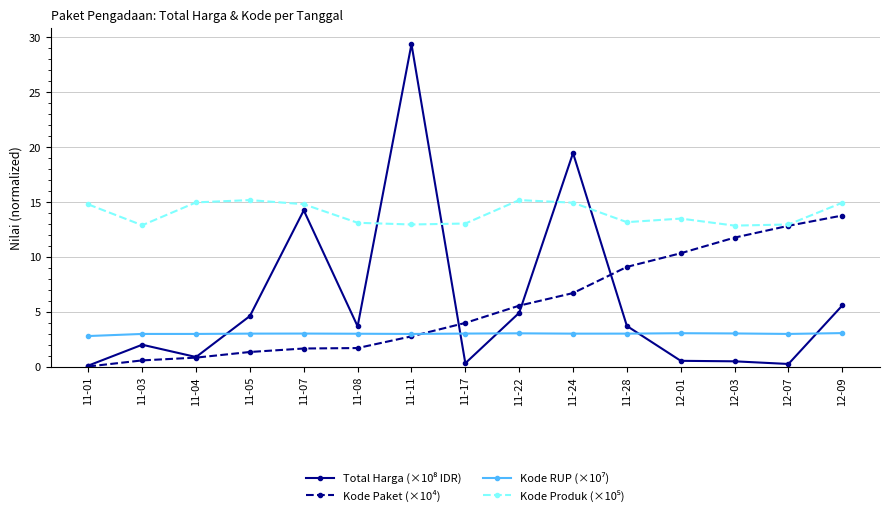

The value of Kode Paket (×10⁴) at 11-07 is 1.7. True or false?

True